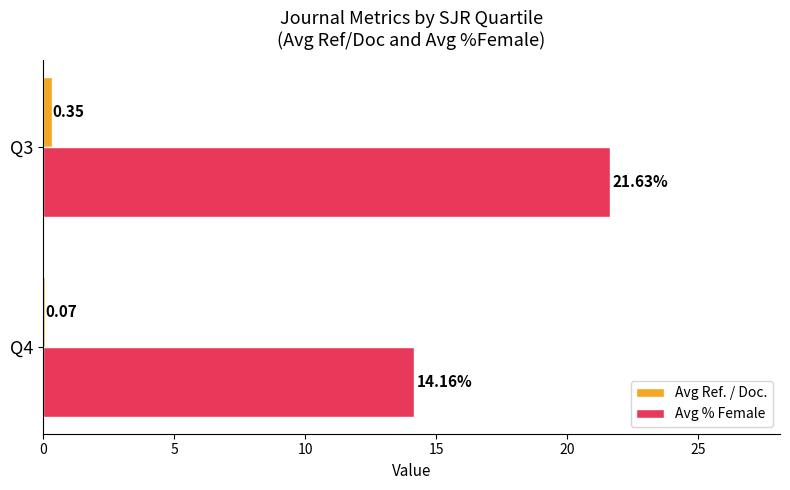

Which series changed the most between Q4 and Q3?

Avg % Female